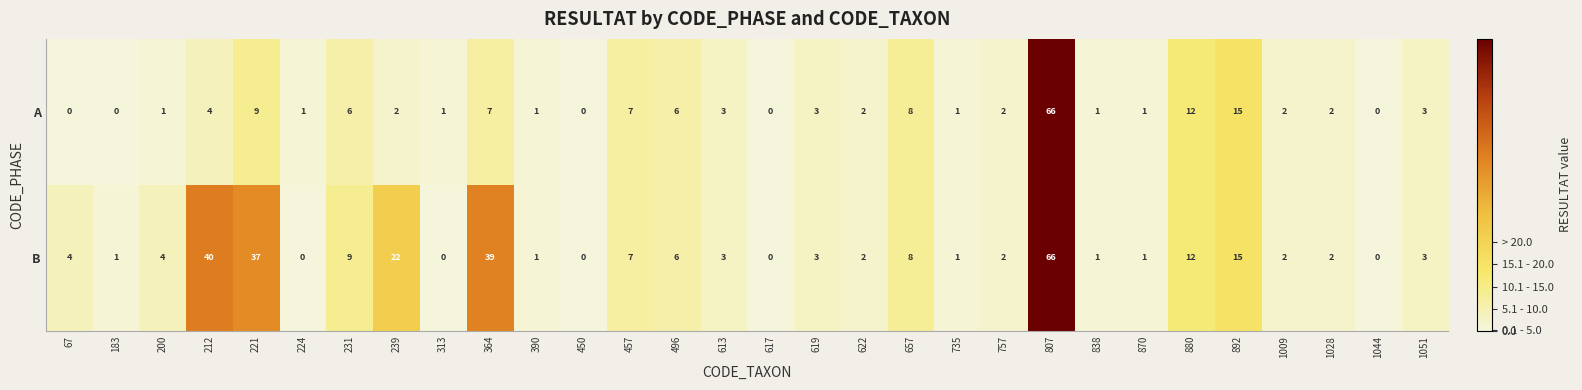

At 200, list the series in order from smallest to largest.

A, B